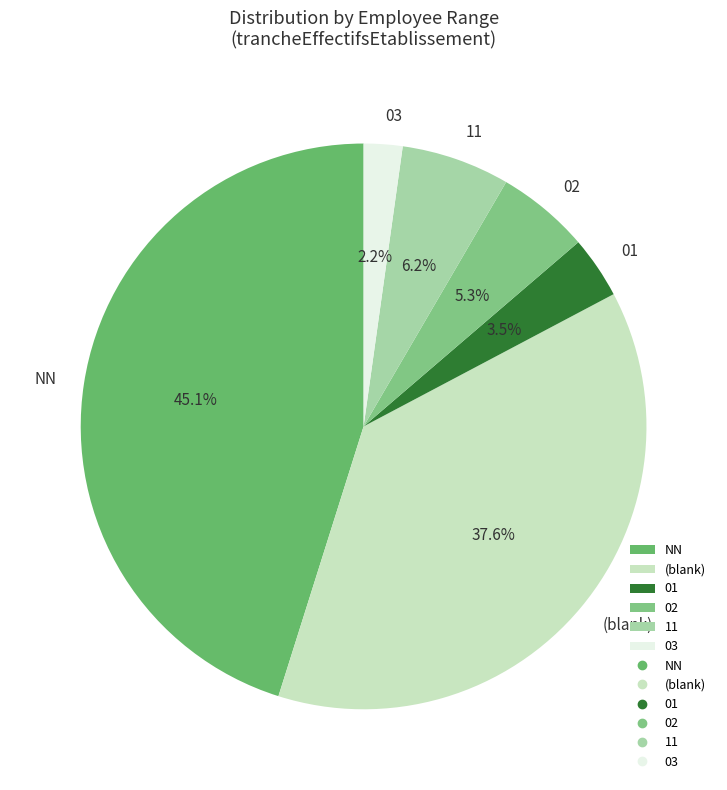

Approximately how many times larger is the value at 03 compared to 01?

0.6